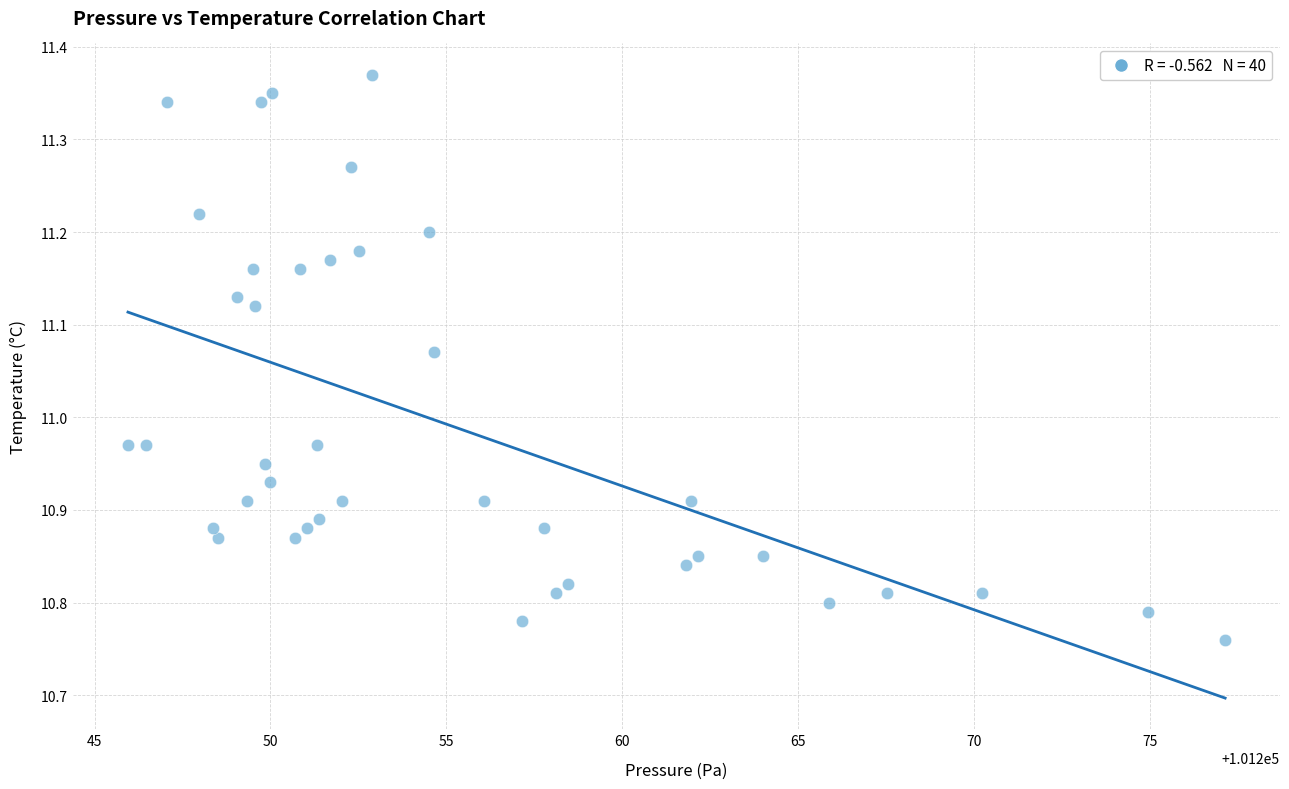

What is the range of X values (max minus min)?

31.2